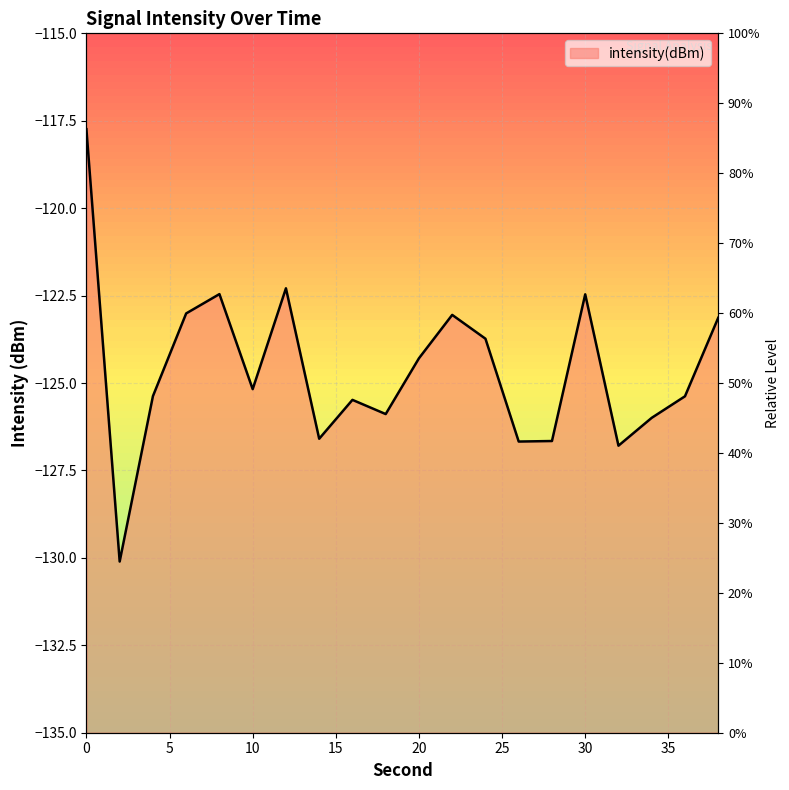

True or false: the data has more than 2 interior local peaks.

True